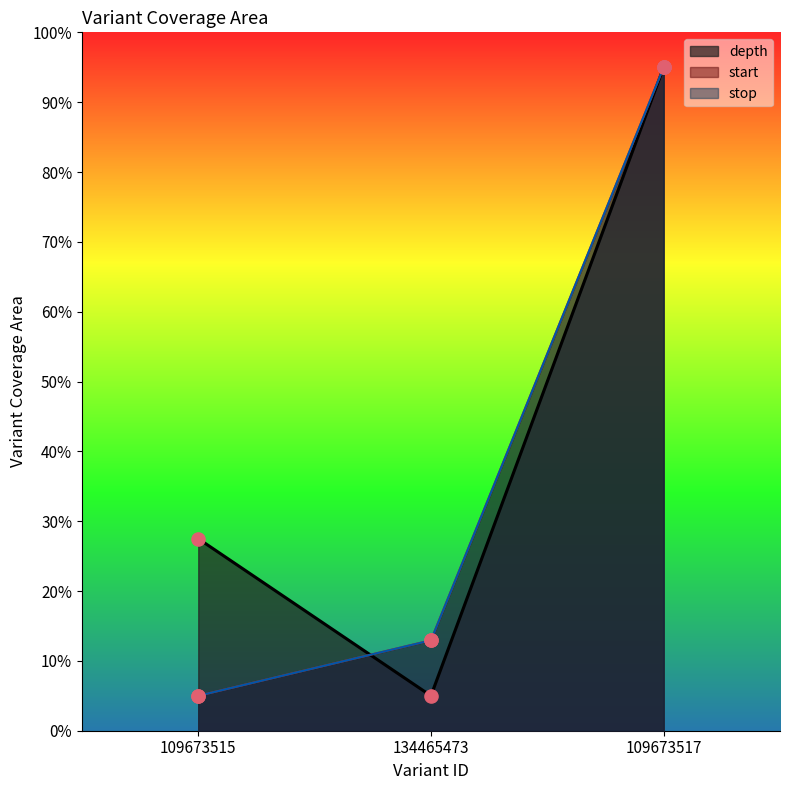

Which series reaches the maximum Y coordinate?

depth